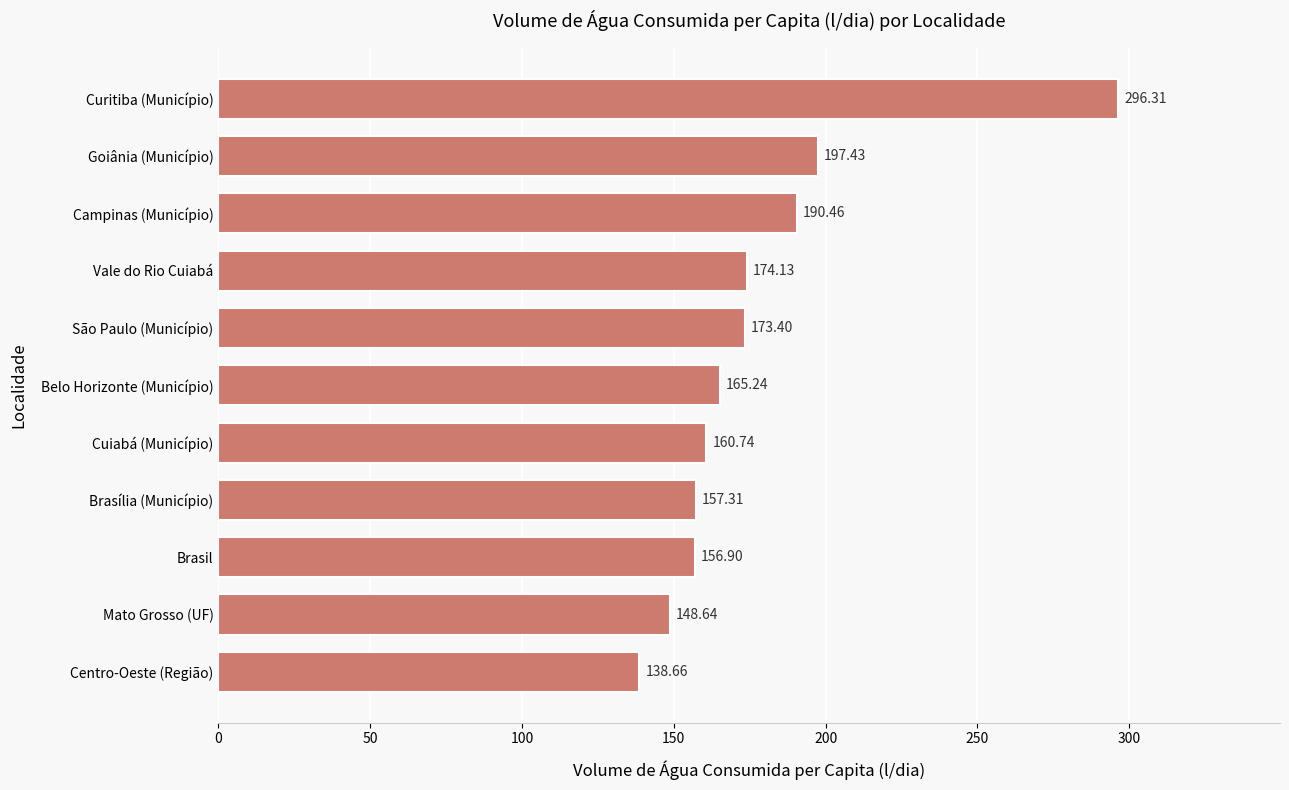

Rank the categories by value from lowest to highest.

Centro-Oeste (Região), Mato Grosso (UF), Brasil, Brasília (Município), Cuiabá (Município), Belo Horizonte (Município), São Paulo (Município), Vale do Rio Cuiabá, Campinas (Município), Goiânia (Município), Curitiba (Município)